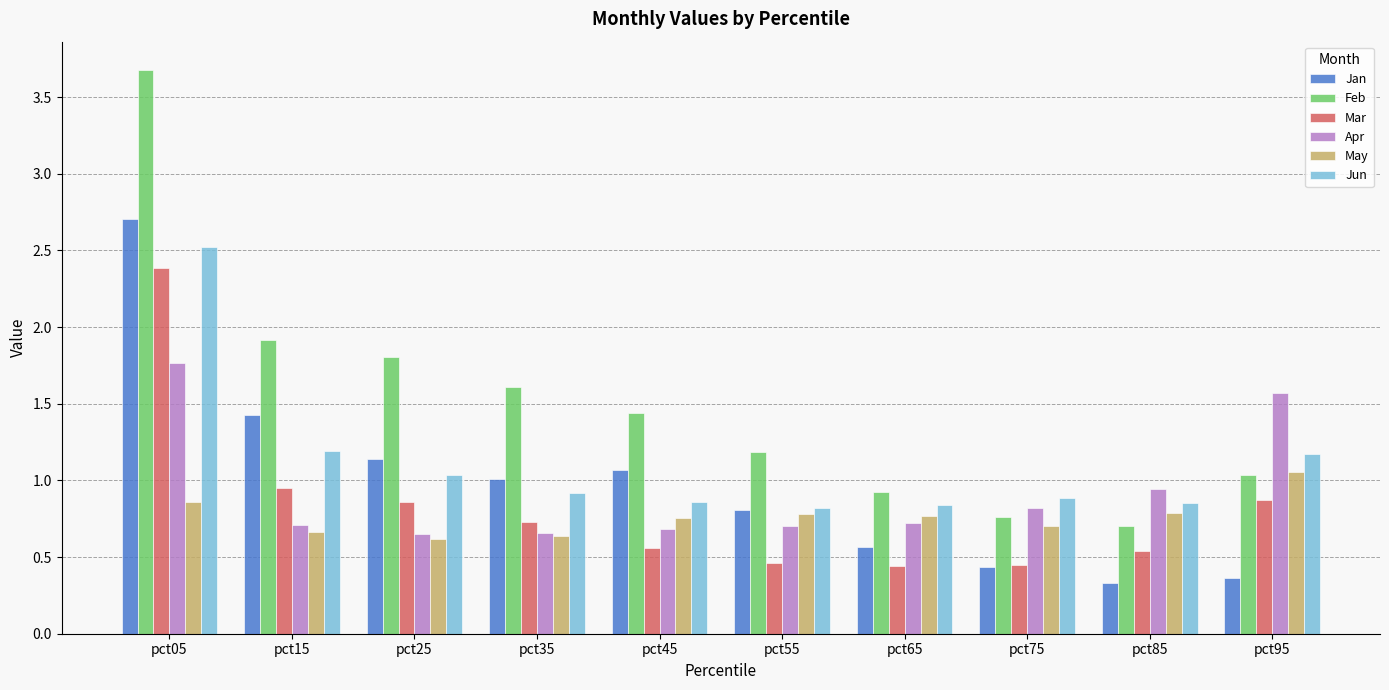

What is the minimum value shown in the chart?

0.3